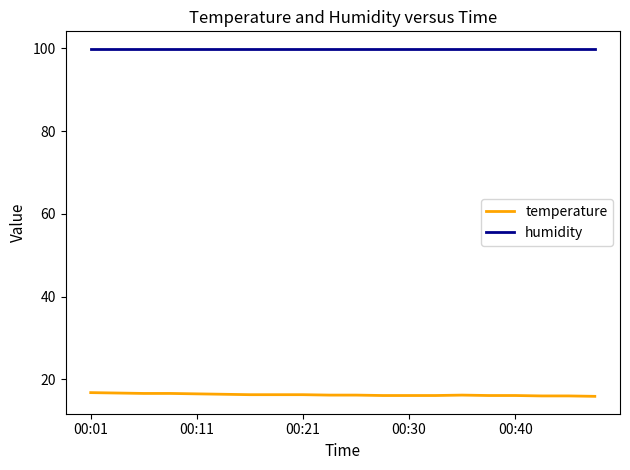

True or false: temperature and humidity cross at least once.

False